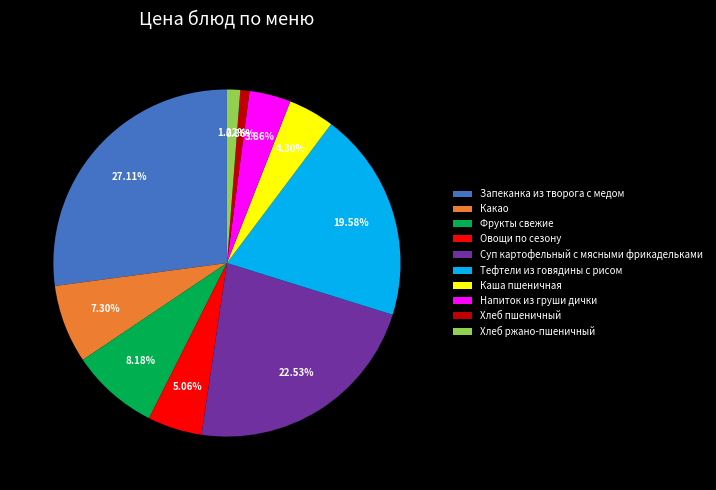

Between Фрукты свежие and Тефтели из говядины с рисом, which is larger?

Тефтели из говядины с рисом